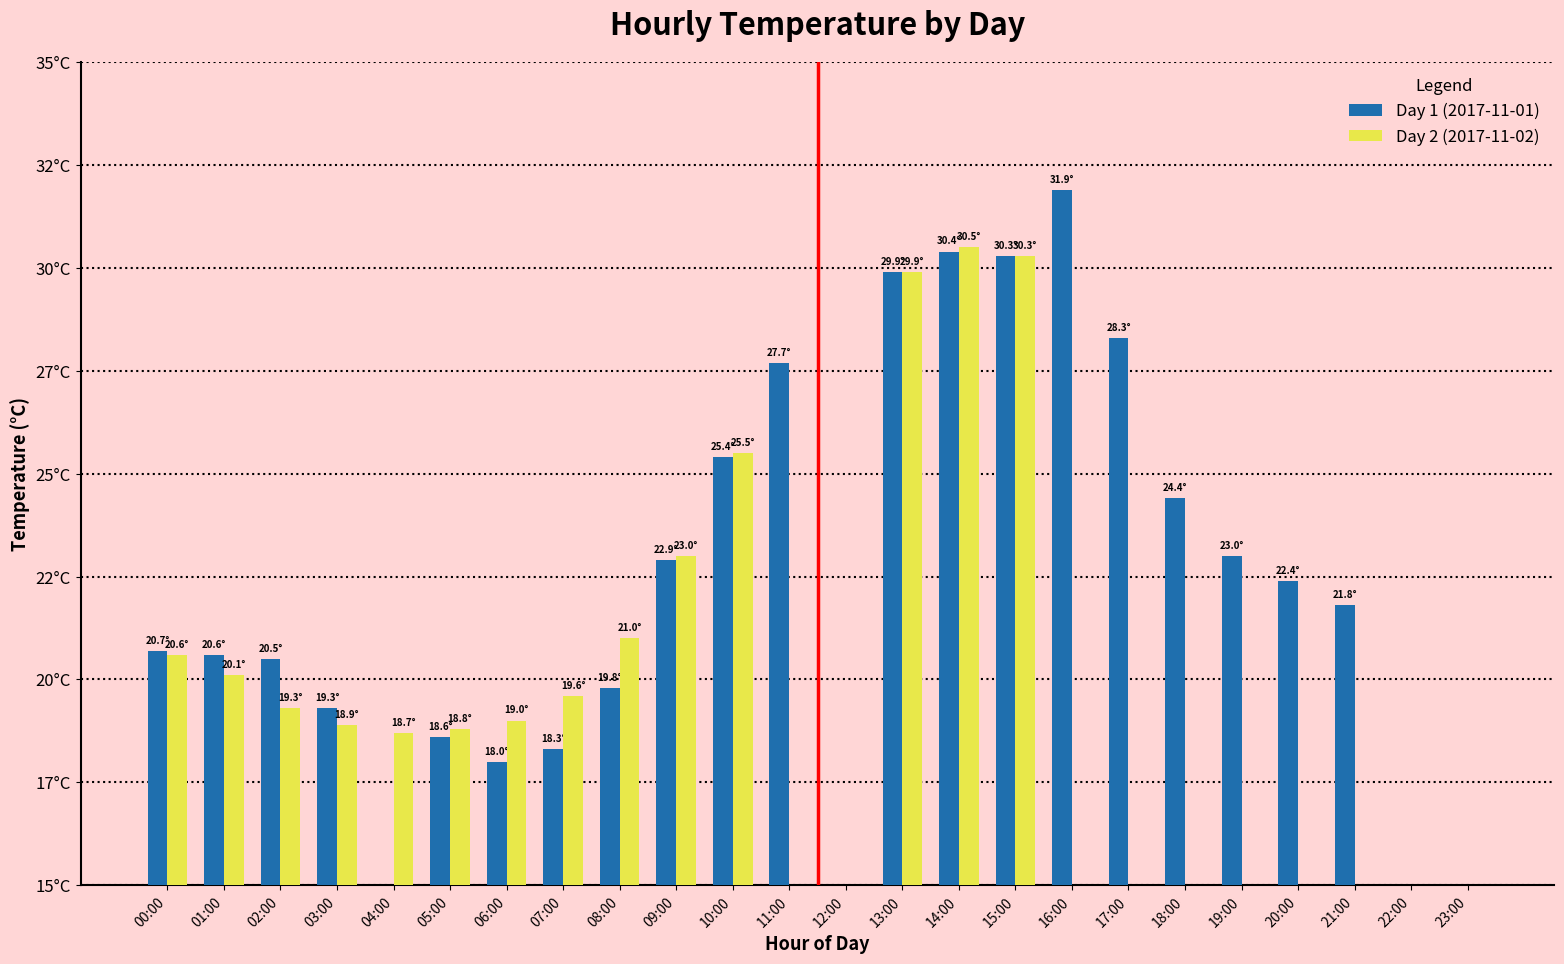

How many bars are there in each group?

2